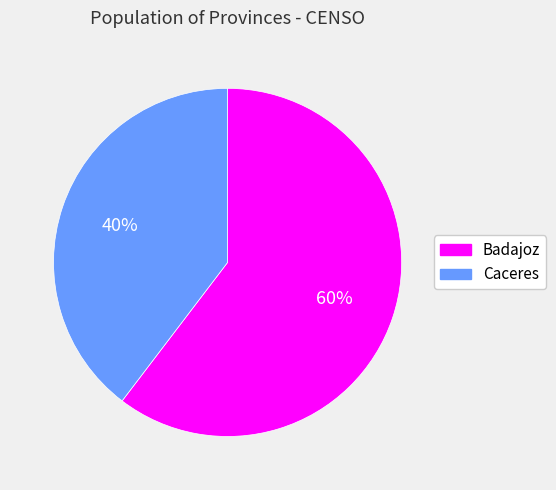

Combined, do Badajoz and Caceres account for over 50%?

Yes